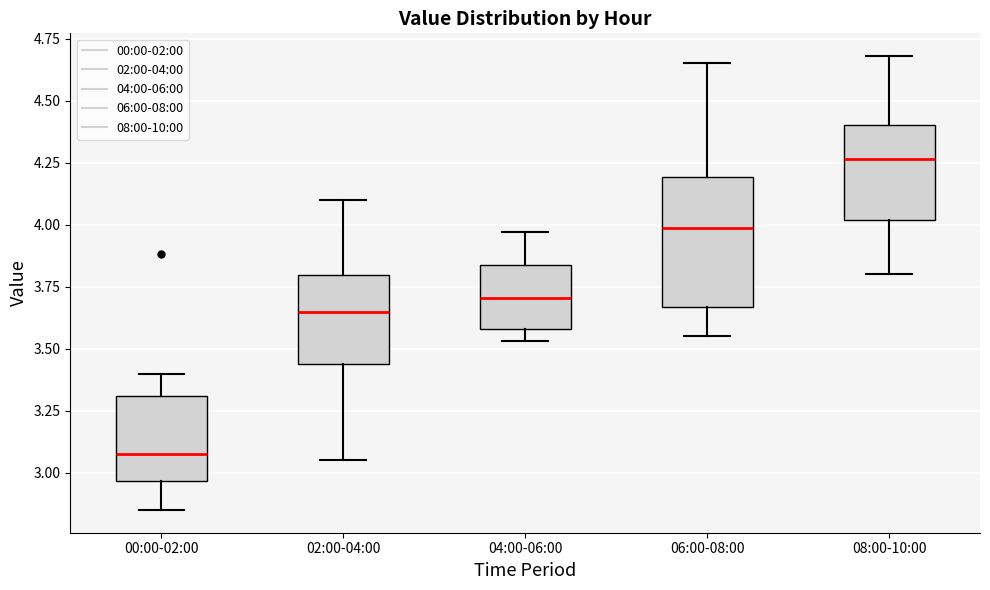

Reading left to right, transcribe this box plot: for each box, give where its median line is, the range the box spans, and where its two whiskers end, as read against the y-axis. The values are not printed on the chart, so give them approximately, as read against the axis.

00:00-02:00: median 3.10, box 2.95 to 3.30, whiskers 2.85 to 3.40
02:00-04:00: median 3.65, box 3.45 to 3.80, whiskers 3.05 to 4.10
04:00-06:00: median 3.70, box 3.60 to 3.85, whiskers 3.55 to 3.95
06:00-08:00: median 4.00, box 3.65 to 4.20, whiskers 3.55 to 4.65
08:00-10:00: median 4.25, box 4.00 to 4.40, whiskers 3.80 to 4.70